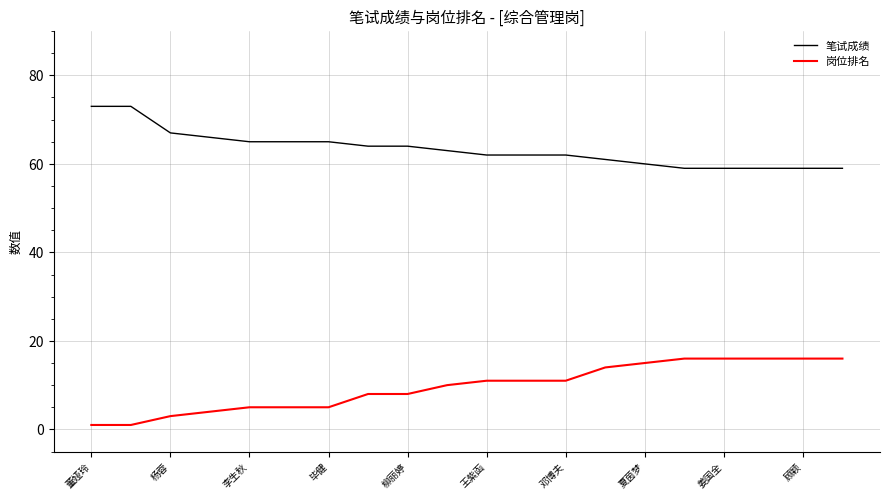

Reading right to left, list all the values displayed in this chart.

笔试成绩: 59	59	59	59	59	60	61	62	62	62	63	64	64	65	65	65	66	67	73	73
岗位排名: 16	16	16	16	16	15	14	11	11	11	10	8	8	5	5	5	4	3	1	1